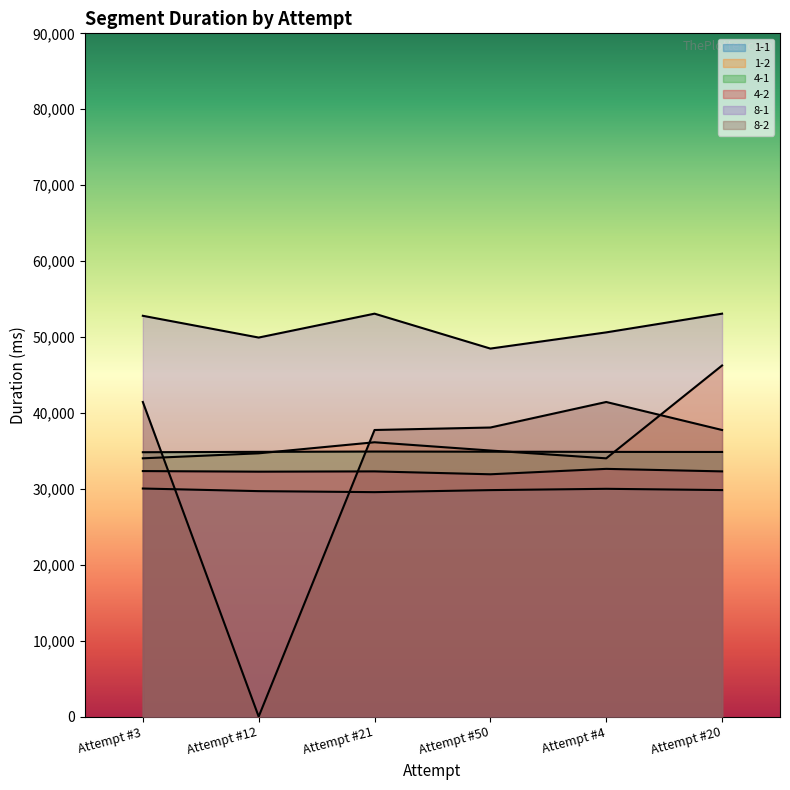

The 1-2 series shows 10868 at Attempt #3. True or false?

False